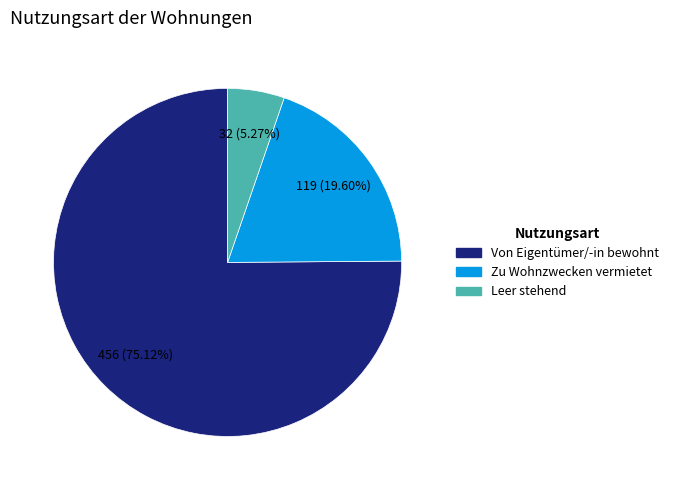

What is the total percentage of Leer stehend and Von Eigentümer/-in bewohnt?

80.4%